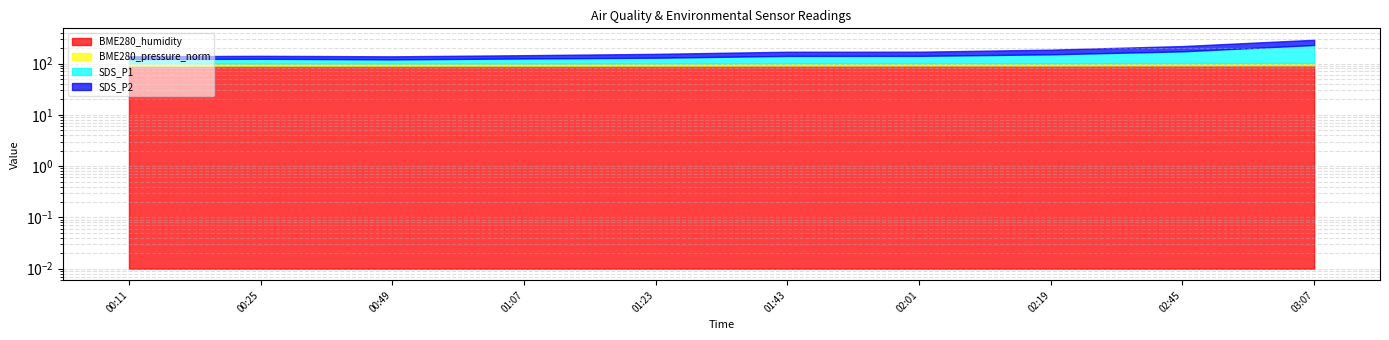

What is the approximate value of SDS_P1 at 03:07?

127.2